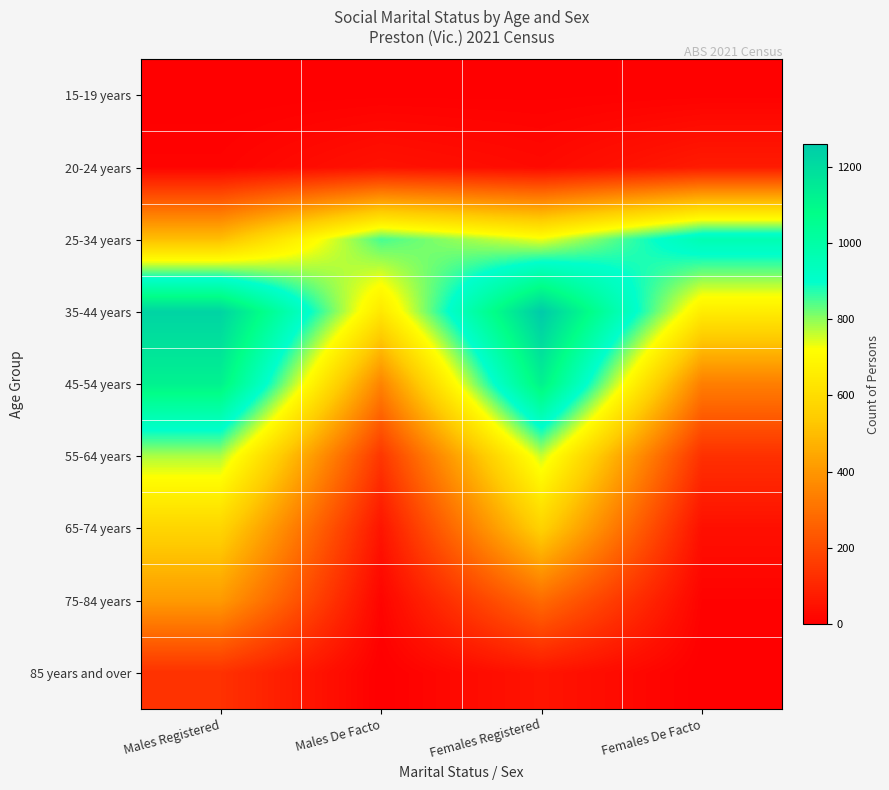

Count the number of categories in the chart.

4